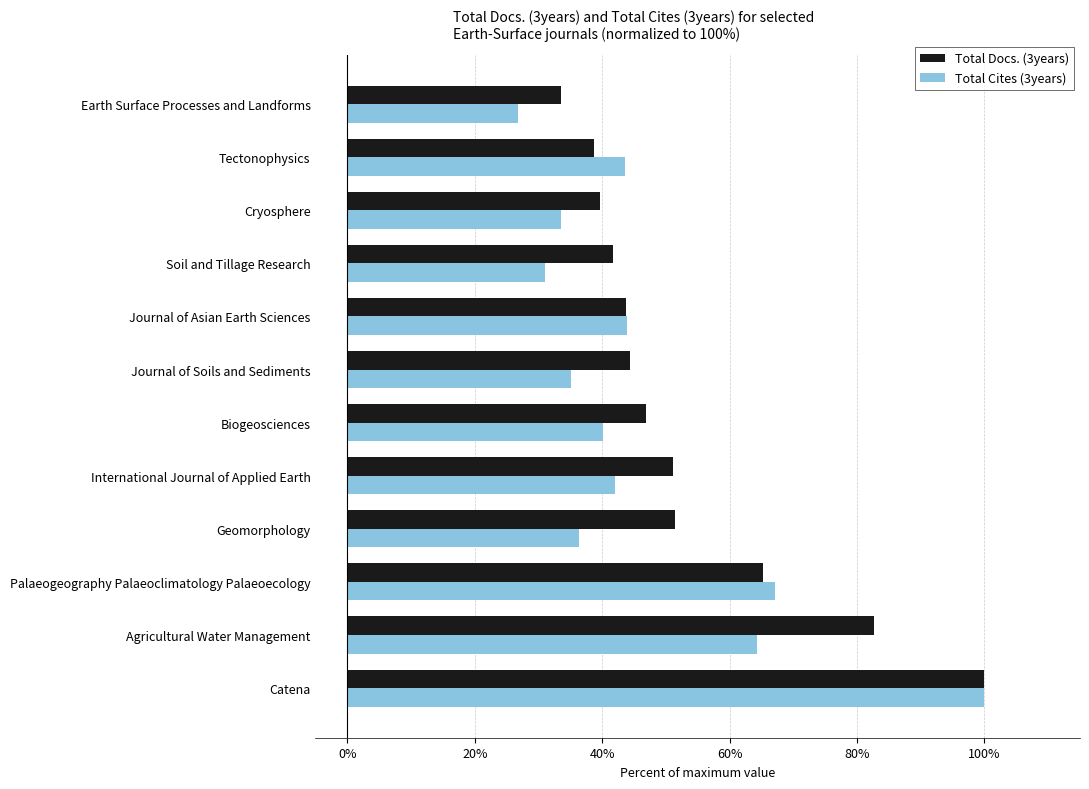

Which series changed the most between Biogeosciences and Earth Surface Processes and Landforms?

Total Docs. (3years)